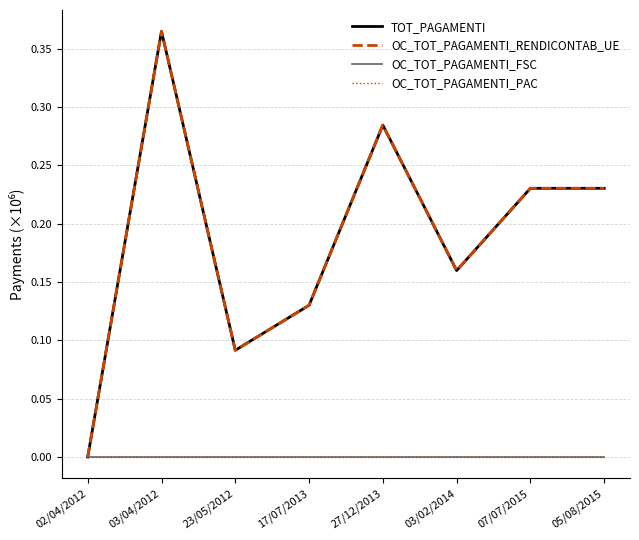

What are all the series names shown in the legend?

TOT_PAGAMENTI, OC_TOT_PAGAMENTI_RENDICONTAB_UE, OC_TOT_PAGAMENTI_FSC, OC_TOT_PAGAMENTI_PAC